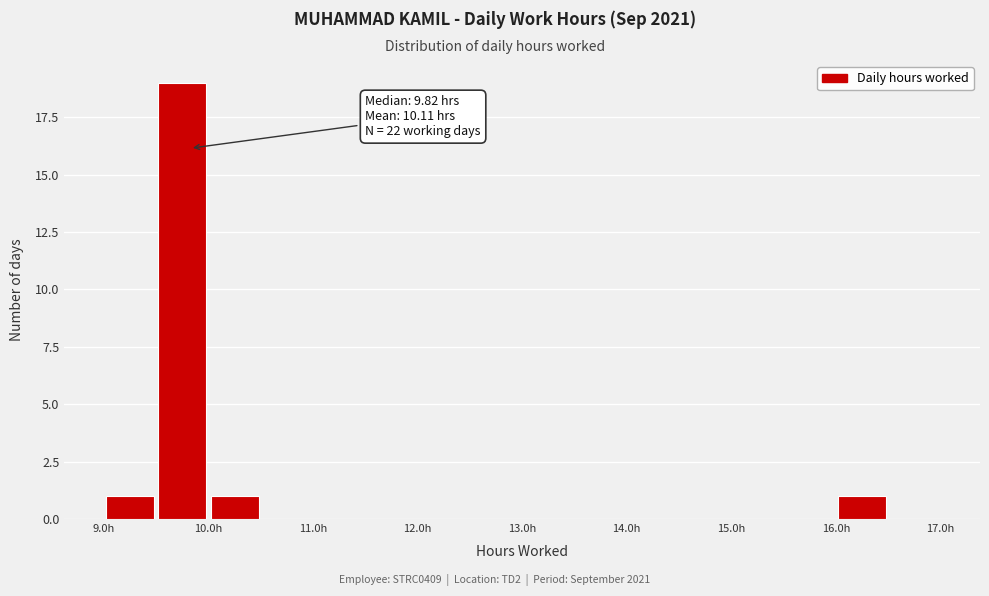

Over which range of the x-axis is the bar tallest?

9.5 to 10.0